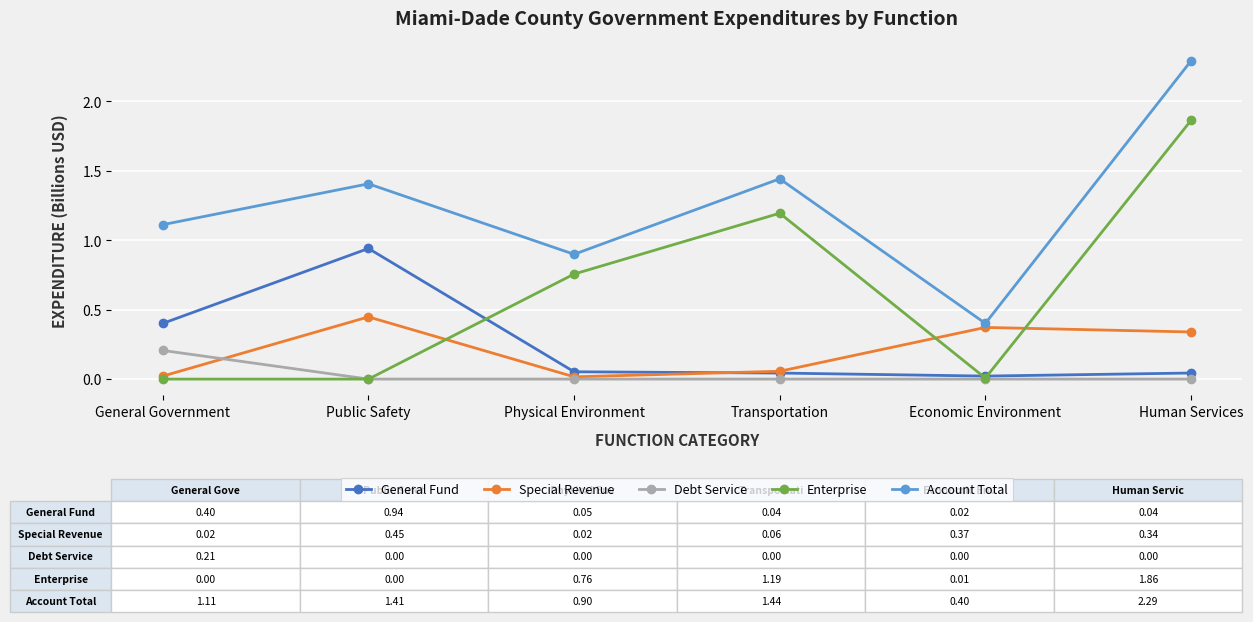

True or false: General Fund and Account Total cross at least once.

False